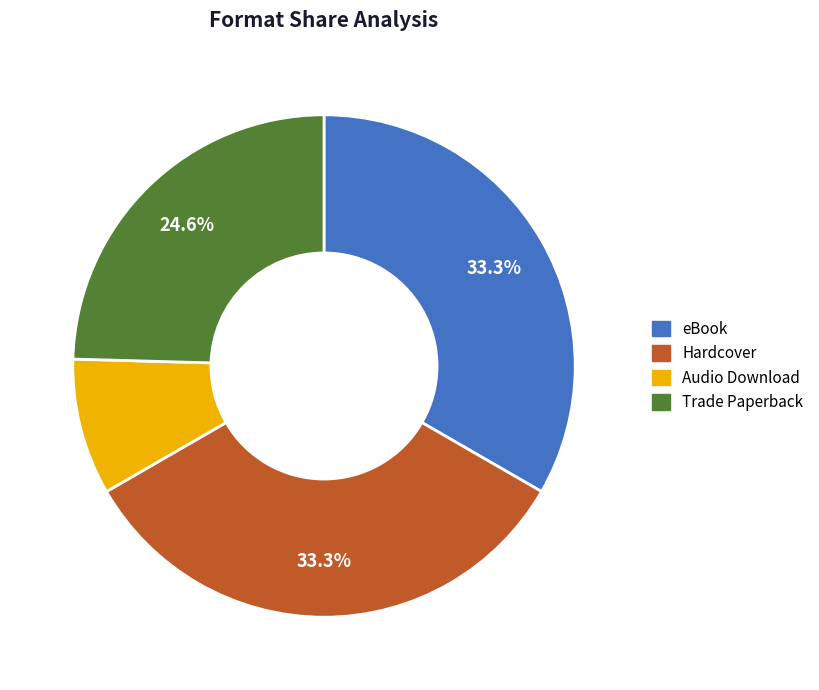

Is there a majority slice in this chart?

No